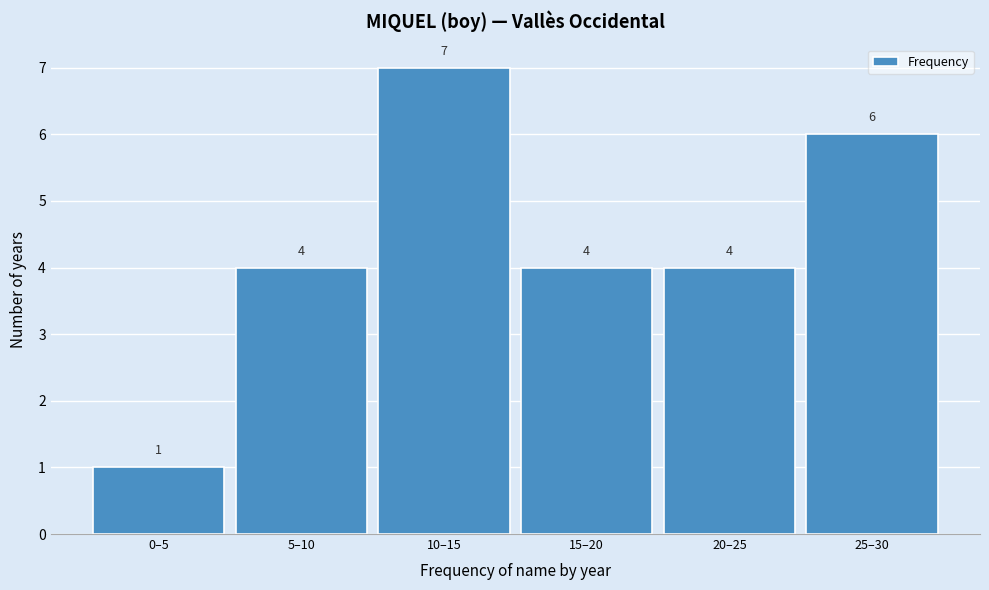

Reading right to left, transcribe all the data shown in this chart.

25–30=6	20–25=4	15–20=4	10–15=7	5–10=4	0–5=1